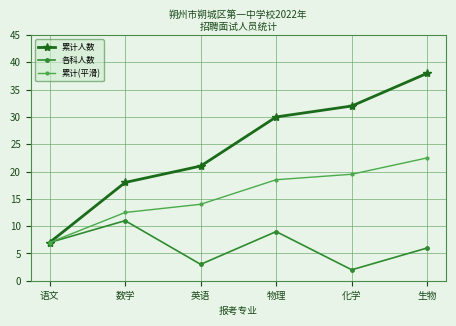

What is the spread (max minus min) of values at 英语?

18.0